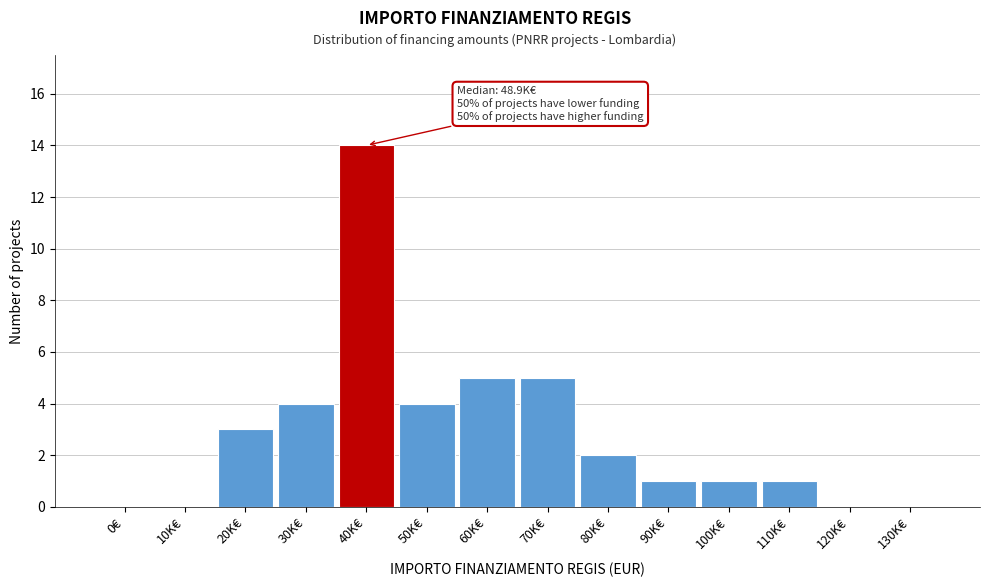

Reading left to right, what are all the values shown in this chart?

0€=0	10K€=0	20K€=3	30K€=4	40K€=14	50K€=4	60K€=5	70K€=5	80K€=2	90K€=1	100K€=1	110K€=1	120K€=0	130K€=0